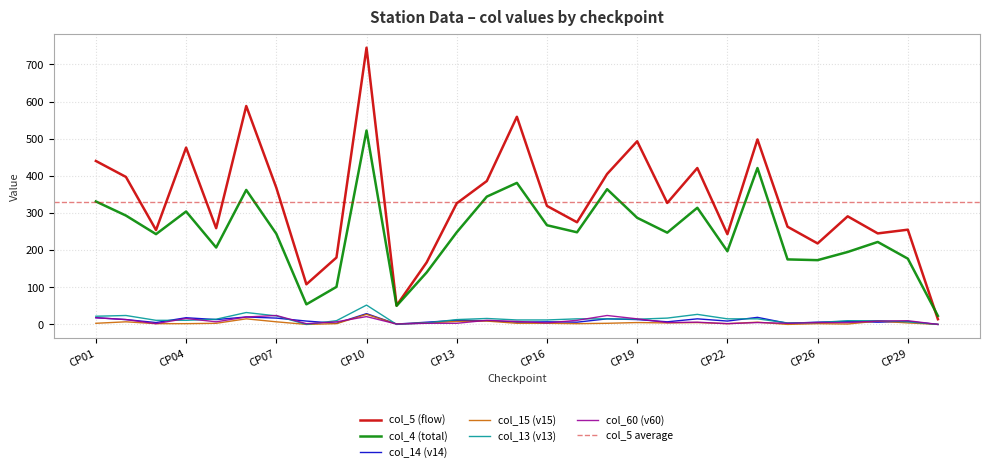

What are all the series names shown in the legend?

col_5 (flow), col_4 (total), col_14 (v14), col_15 (v15), col_13 (v13), col_60 (v60)